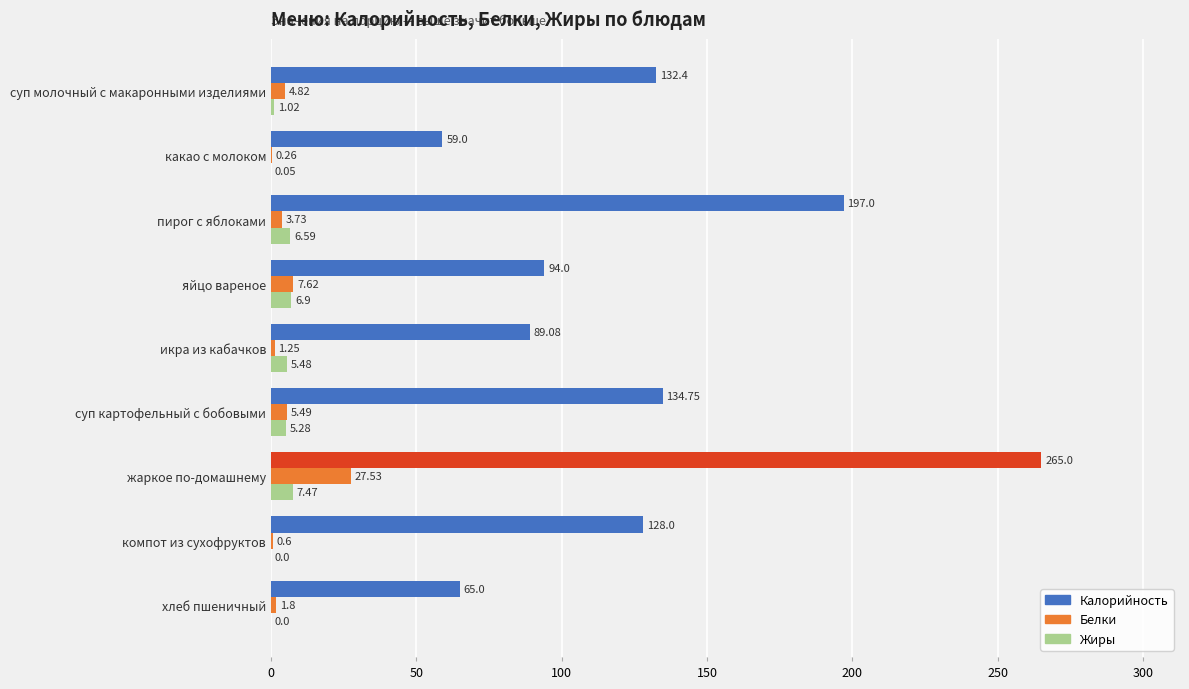

What is the sum of the Белки values at яйцо вареное and суп картофельный с бобовыми?

13.1